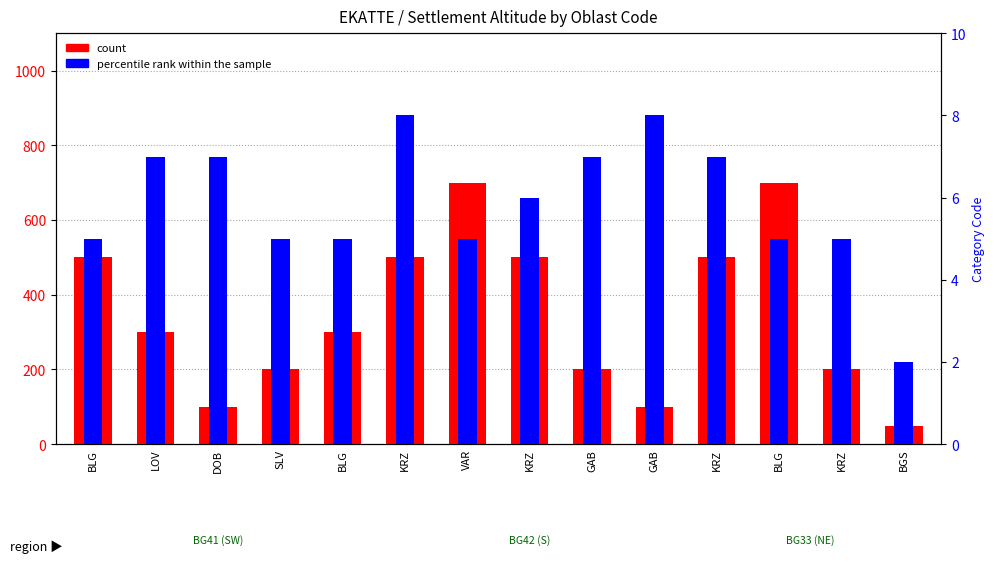

What is the maximum value for count?

700